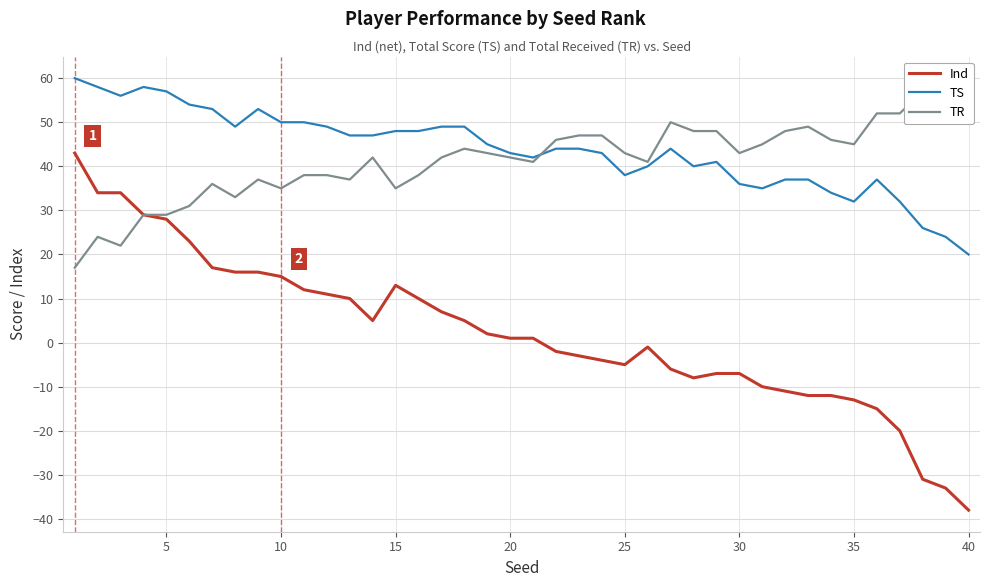

True or false: Ind has a value of -7 at 30.

True